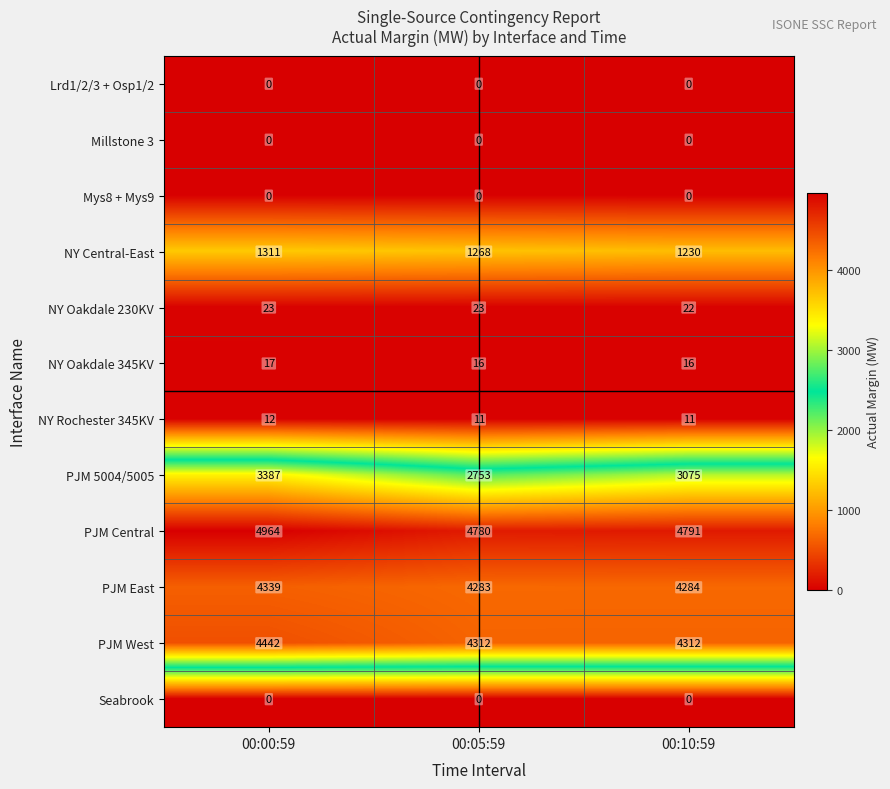

At which category does the chart reach its peak across all series?

00:00:59